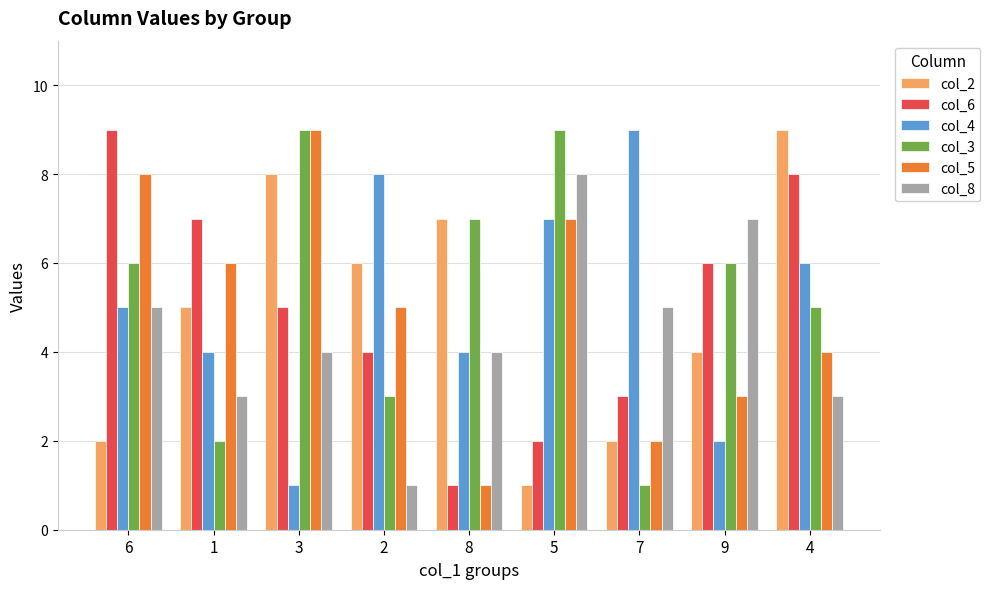

What is the spread (max minus min) of values at 6?

7